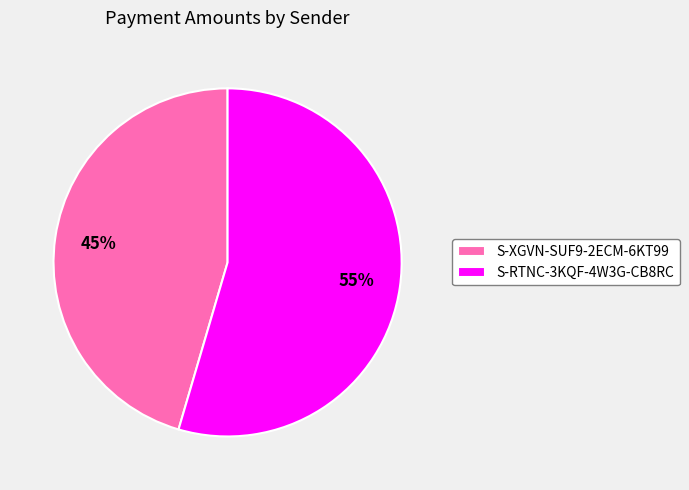

To the nearest percent, what percentage of the pie is S-XGVN-SUF9-2ECM-6KT99?

45%